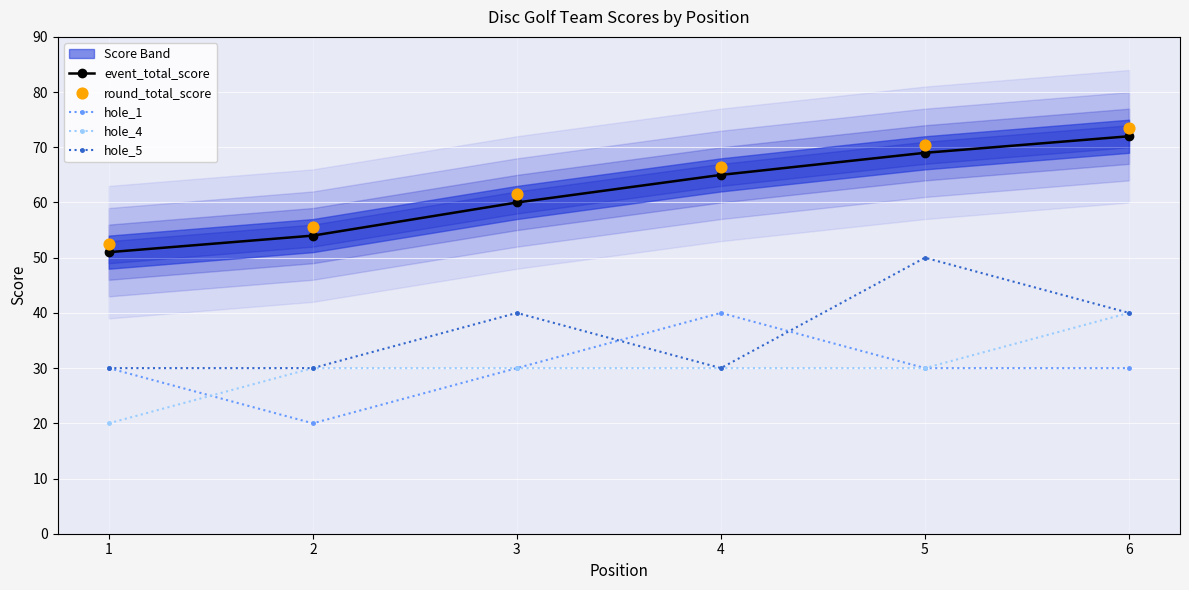

What is the total value across all series at 3?

221.5